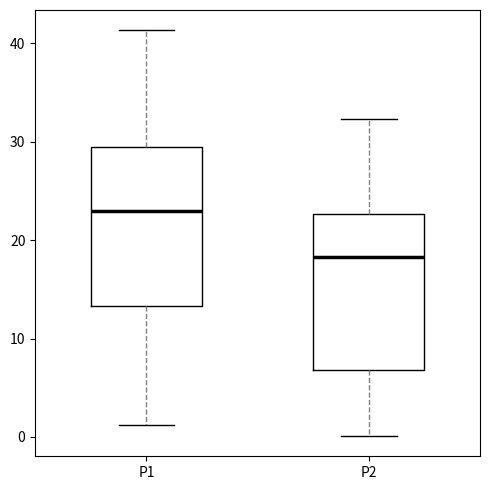

Which box has the highest median line?

P1